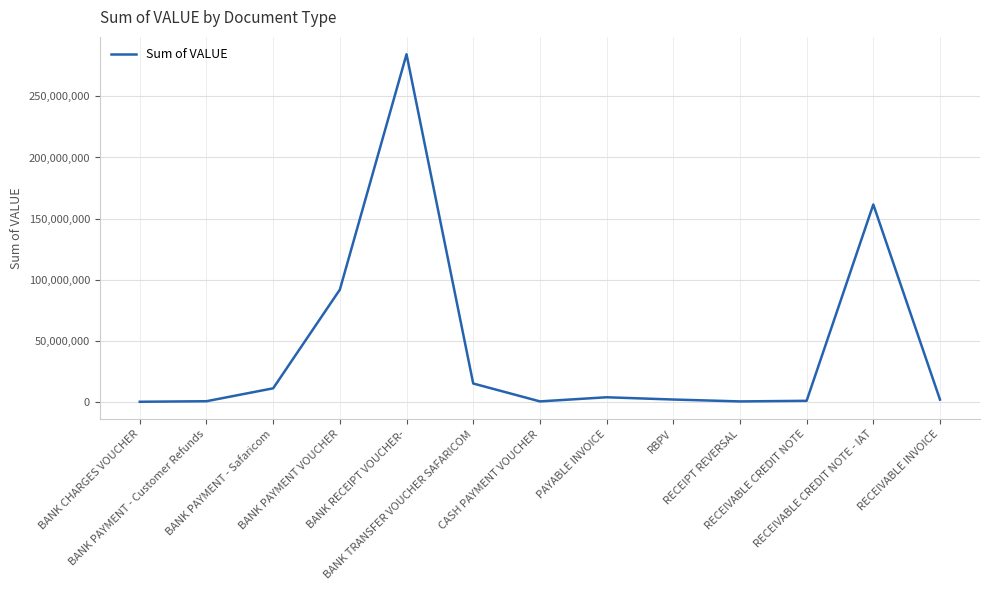

Which category has the highest value across all series?

BANK RECEIPT VOUCHER-